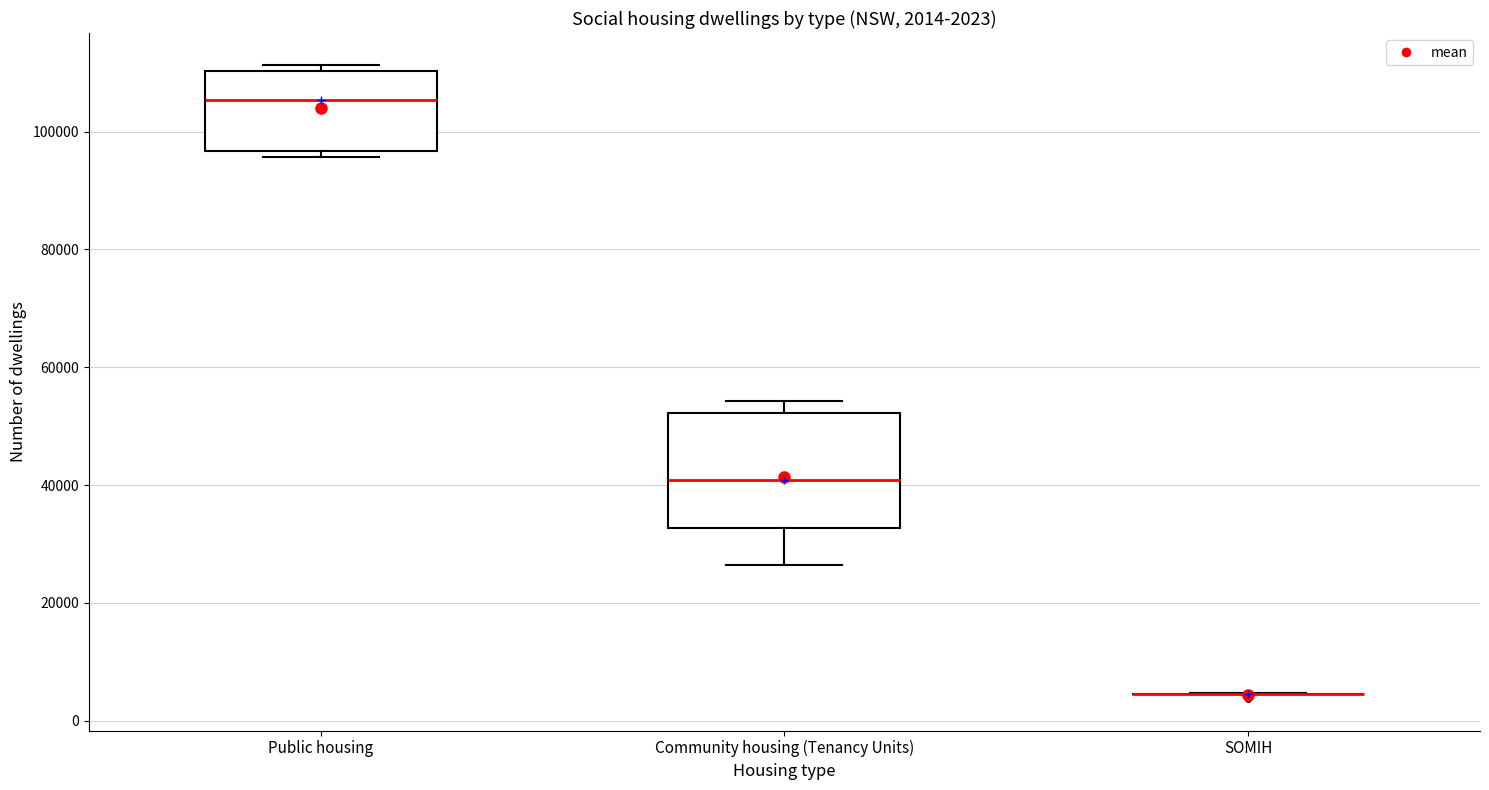

Which box is the tallest, from its lower edge to its upper edge?

Community housing (Tenancy Units)